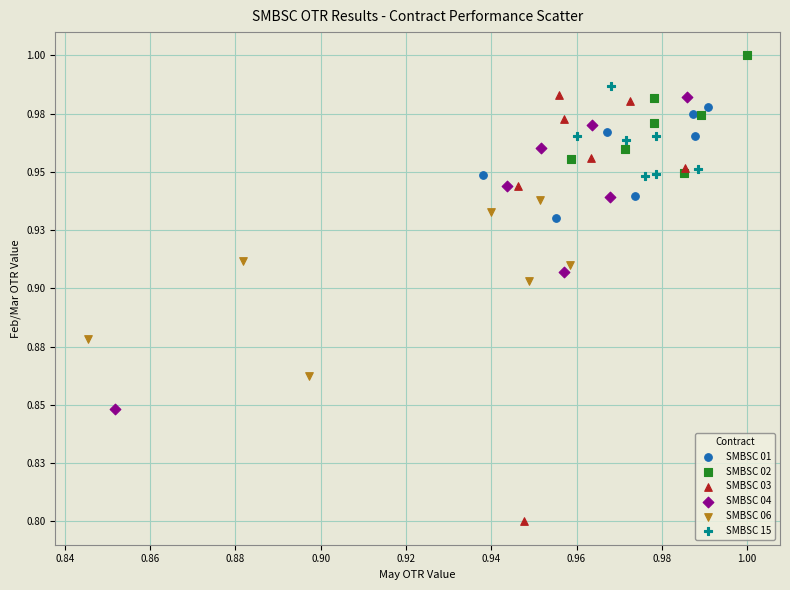

Which series has the widest spread of Y values?

SMBSC 03